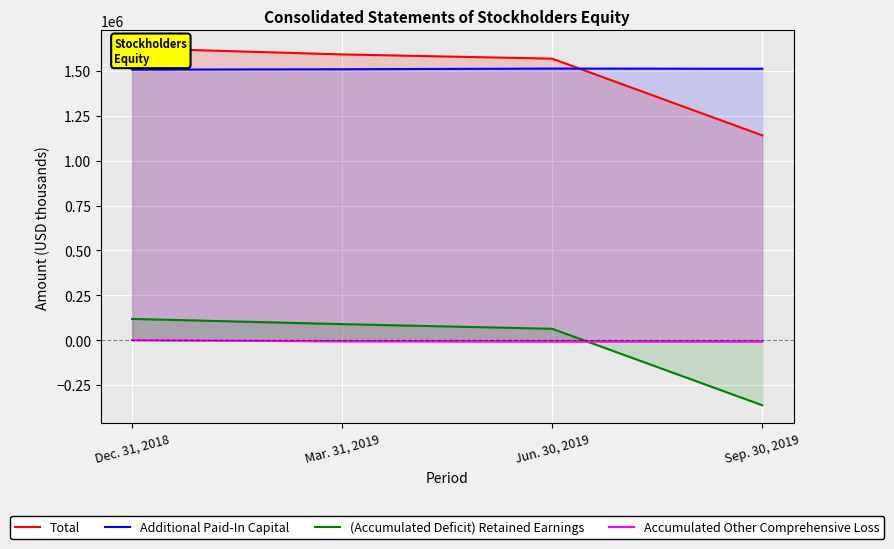

Where do Total and Additional Paid-In Capital first cross each other?

Jun. 30, 2019 and Sep. 30, 2019